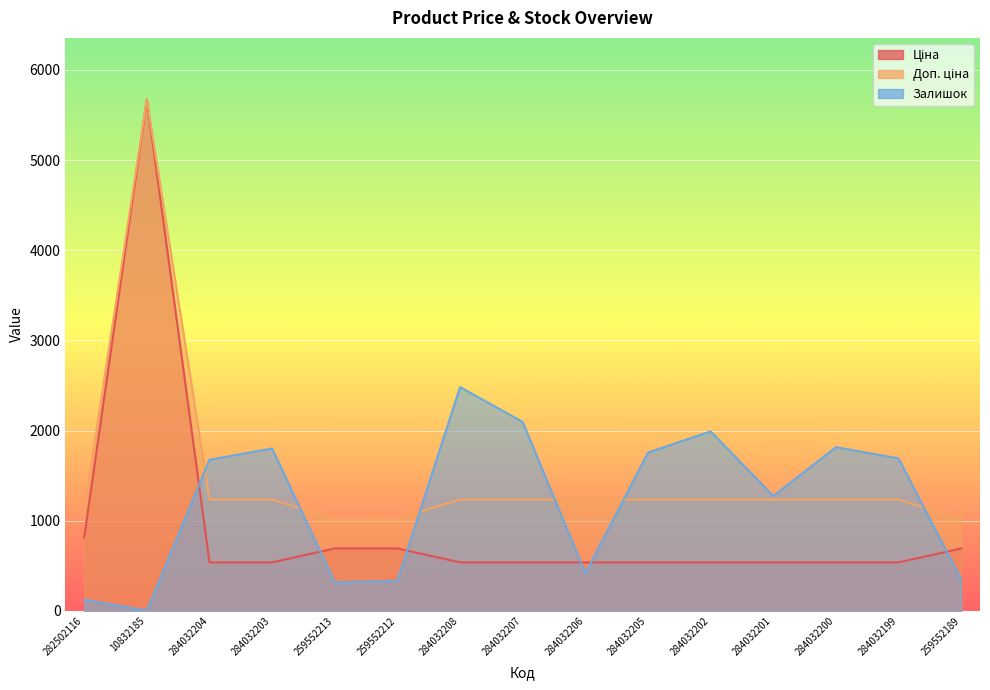

What is the average value of the Доп. ціна series?

1480.7